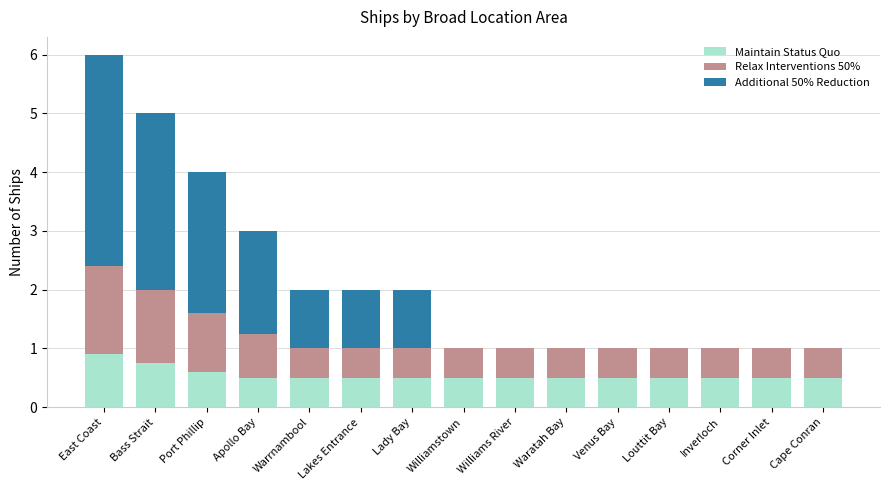

Which category has the highest value in the Maintain Status Quo series?

East Coast